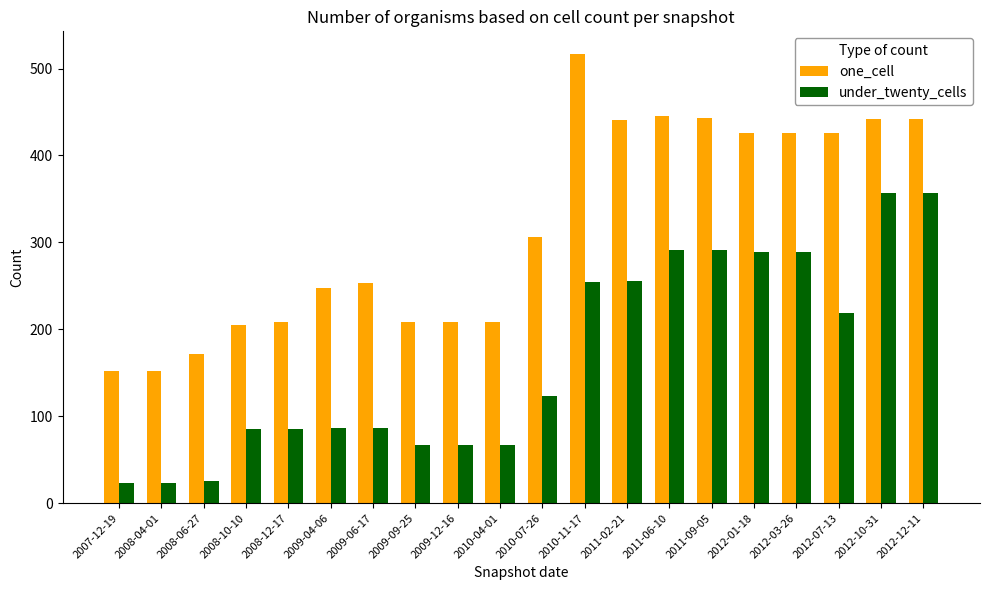

What is the total value across all series at 2008-12-17?

294